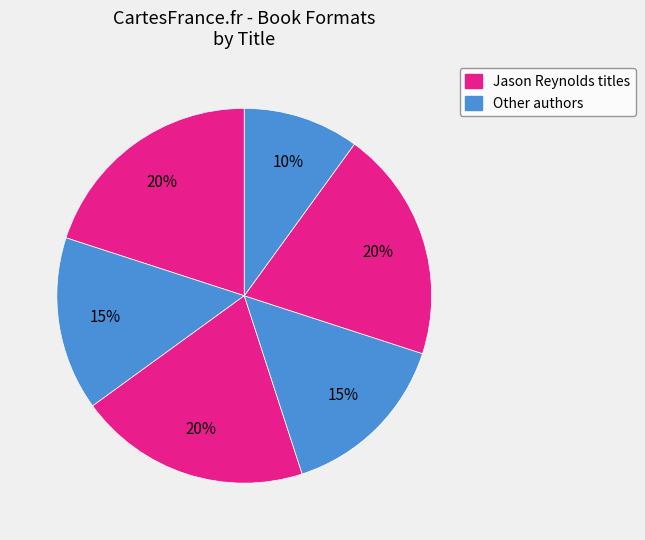

How many segments does this pie chart have?

6